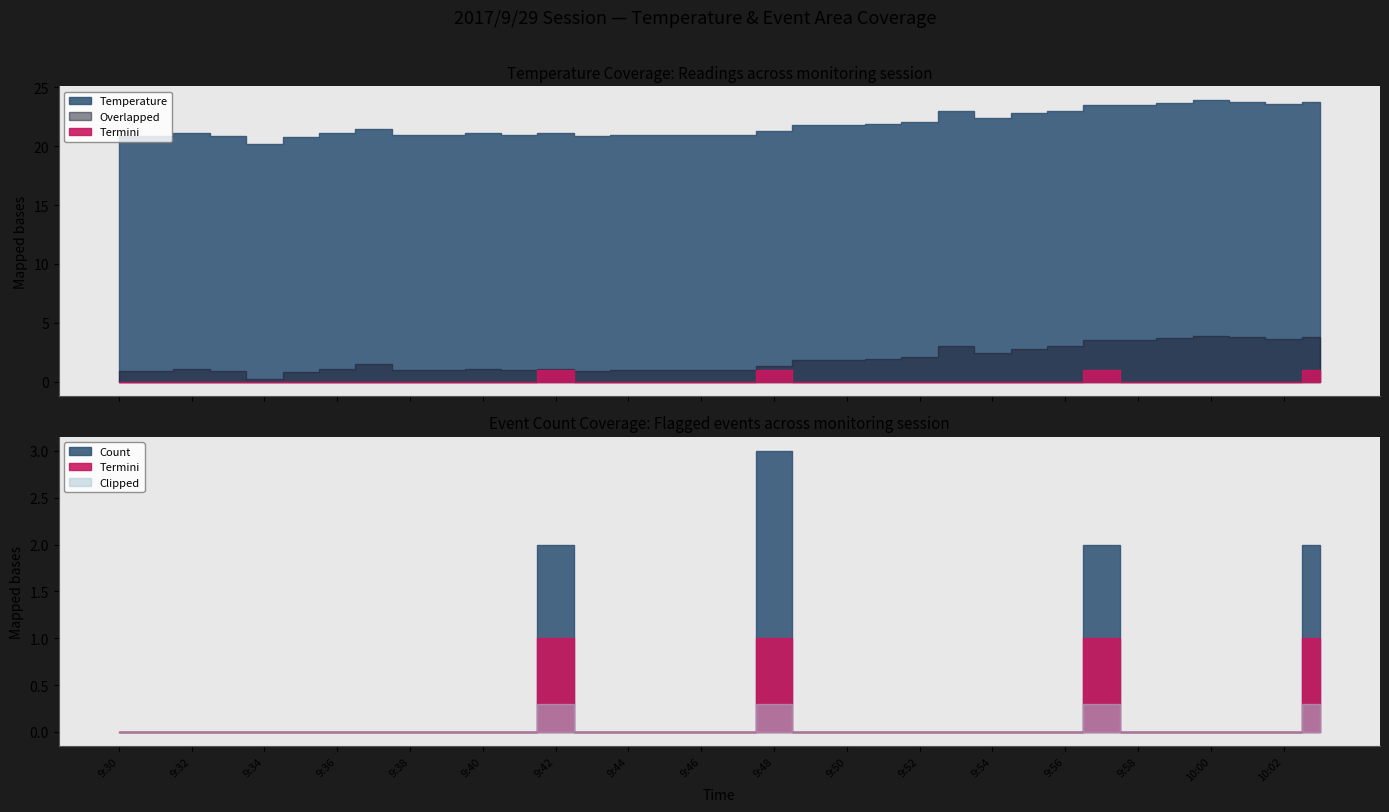

What is the difference between the second highest and second lowest values in the Count series?

2.0